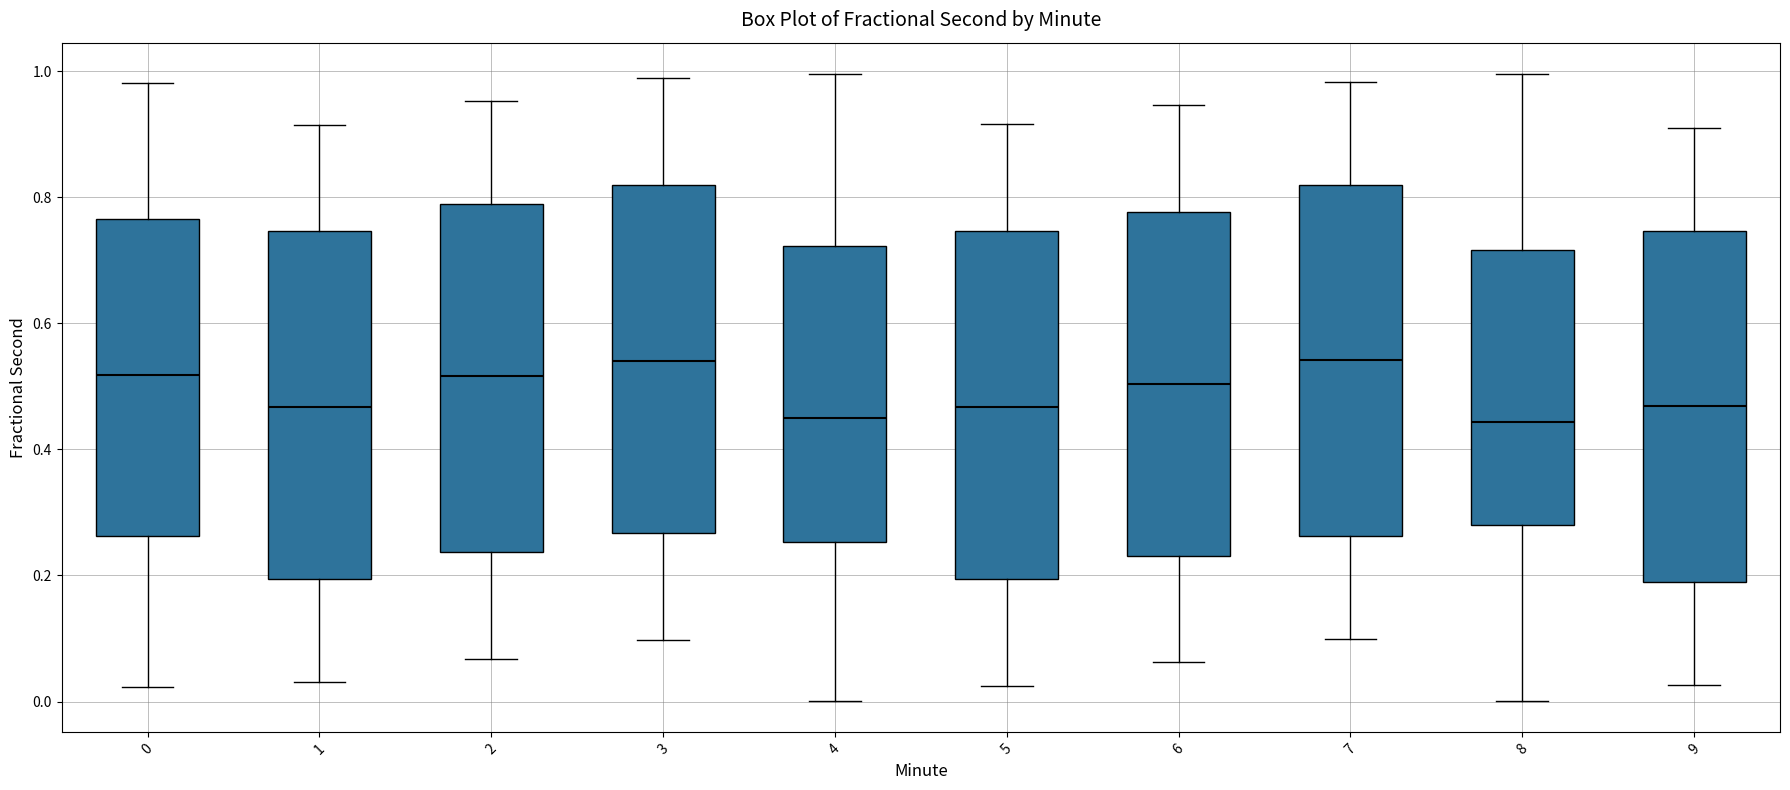

Reading left to right, transcribe this box plot: for each box, give where its median line is, the range the box spans, and where its two whiskers end, as read against the y-axis. The values are not printed on the chart, so give them approximately, as read against the axis.

0: median 0.52, box 0.26 to 0.76, whiskers 0.02 to 0.98
1: median 0.46, box 0.20 to 0.74, whiskers 0.04 to 0.92
2: median 0.52, box 0.24 to 0.78, whiskers 0.06 to 0.96
3: median 0.54, box 0.26 to 0.82, whiskers 0.10 to 0.98
4: median 0.44, box 0.26 to 0.72, whiskers 0.00 to 1.00
5: median 0.46, box 0.20 to 0.74, whiskers 0.02 to 0.92
6: median 0.50, box 0.24 to 0.78, whiskers 0.06 to 0.94
7: median 0.54, box 0.26 to 0.82, whiskers 0.10 to 0.98
8: median 0.44, box 0.28 to 0.72, whiskers 0.00 to 1.00
9: median 0.46, box 0.18 to 0.74, whiskers 0.02 to 0.92